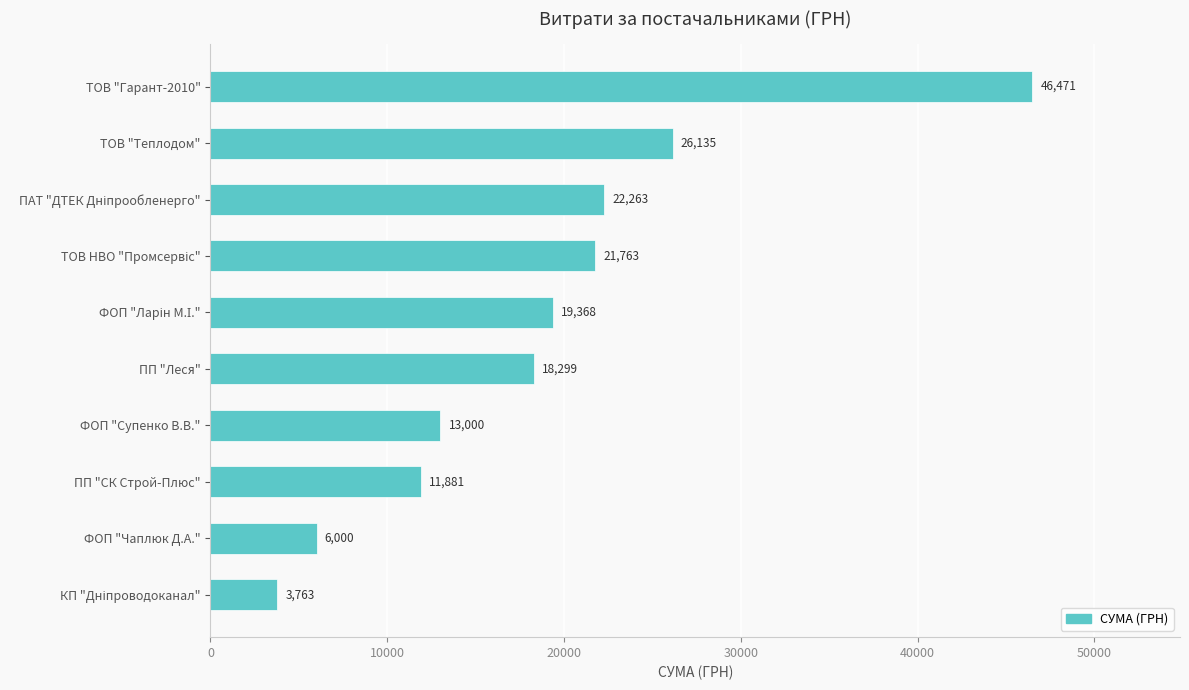

Is it true that the value at ТОВ "Гарант-2010" is 46471.1?

True